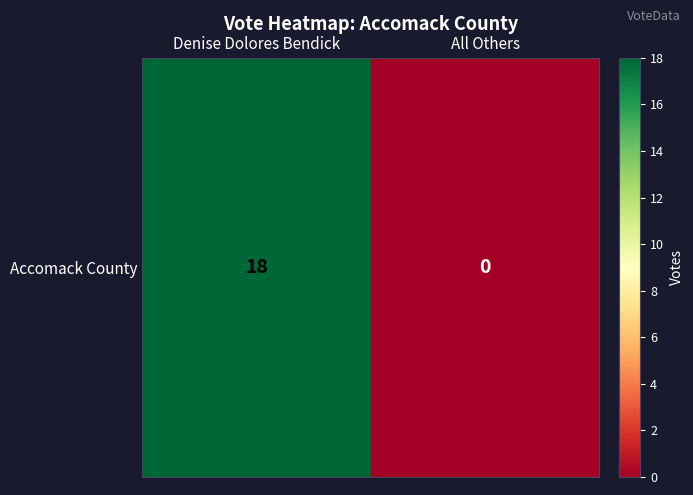

What is the difference between the values at All Others and Denise Dolores Bendick?

18